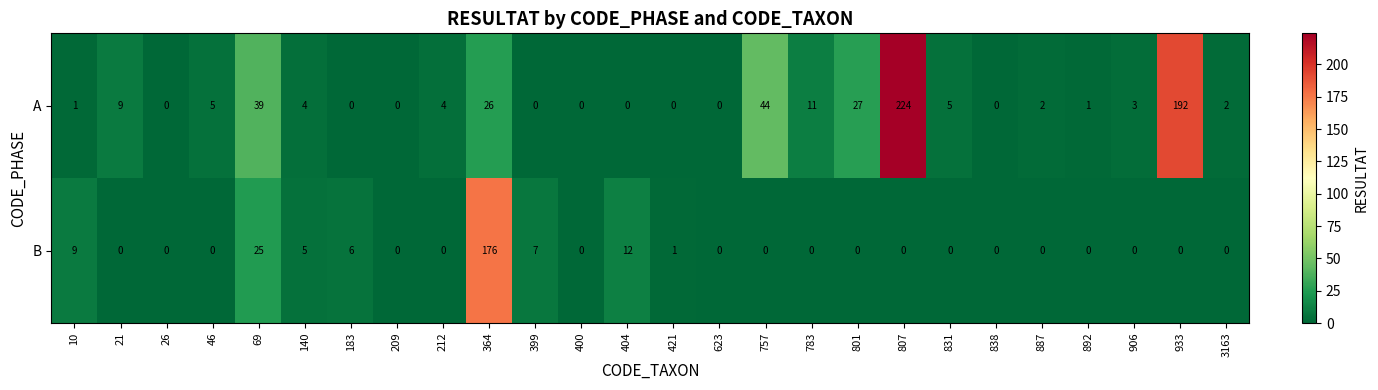

Which series has the widest spread of values?

A